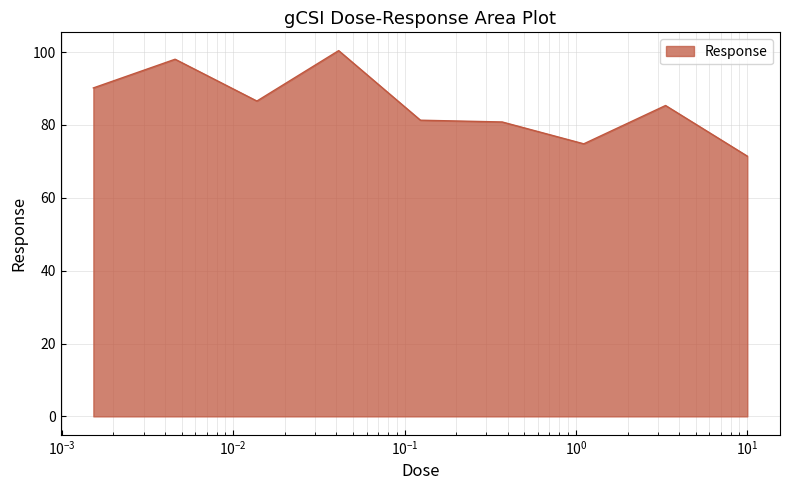

What is the greatest value displayed?

100.4